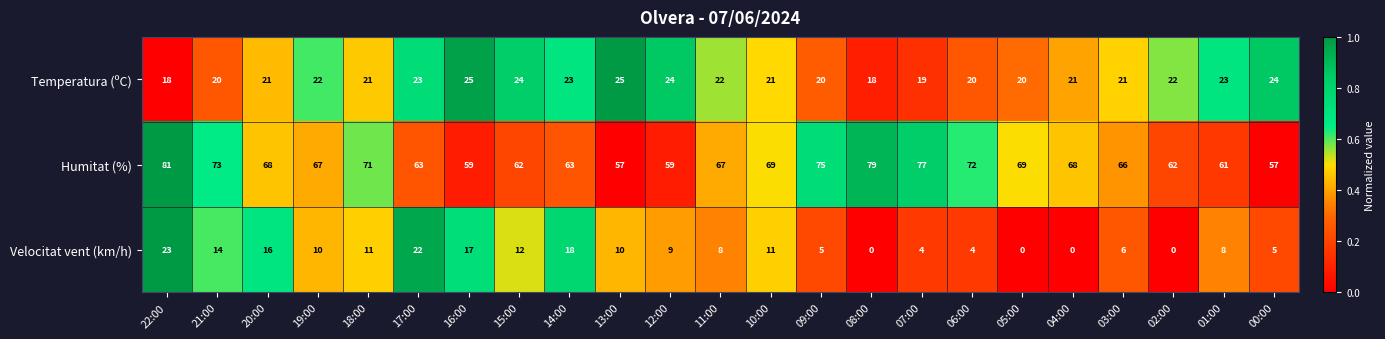

How many categories are shown in the chart?

23